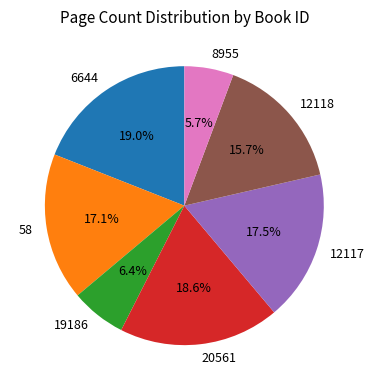

Is it true that 20561 is 32% of the pie?

False